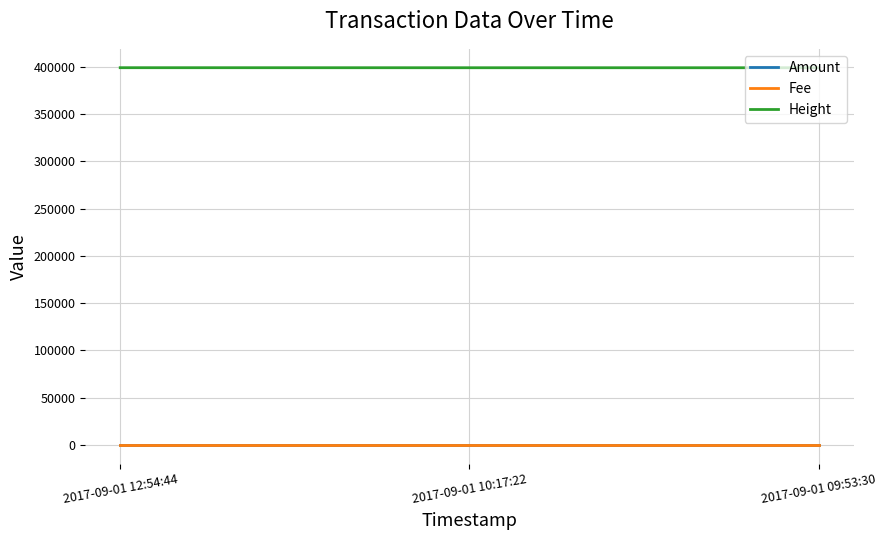

How many lines are shown in the chart?

3